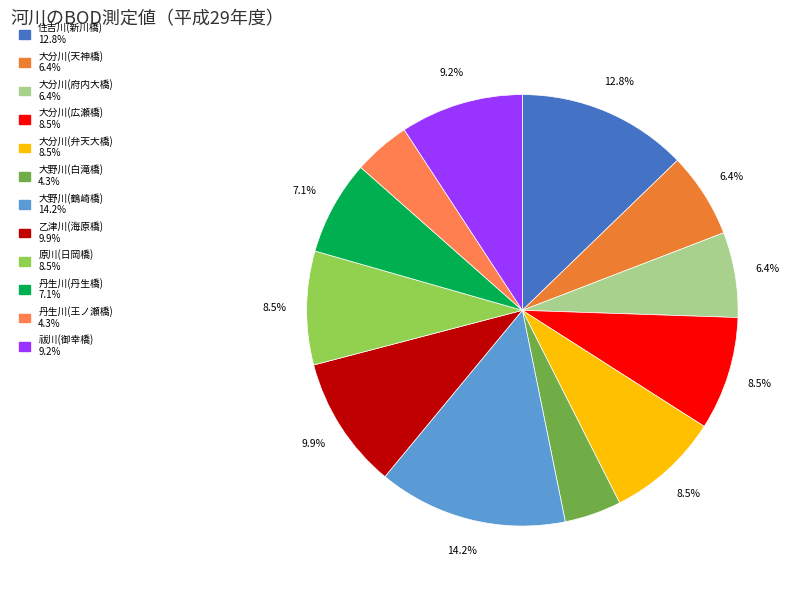

Does 丹生川(王ノ瀬橋) represent more than half of the total?

No